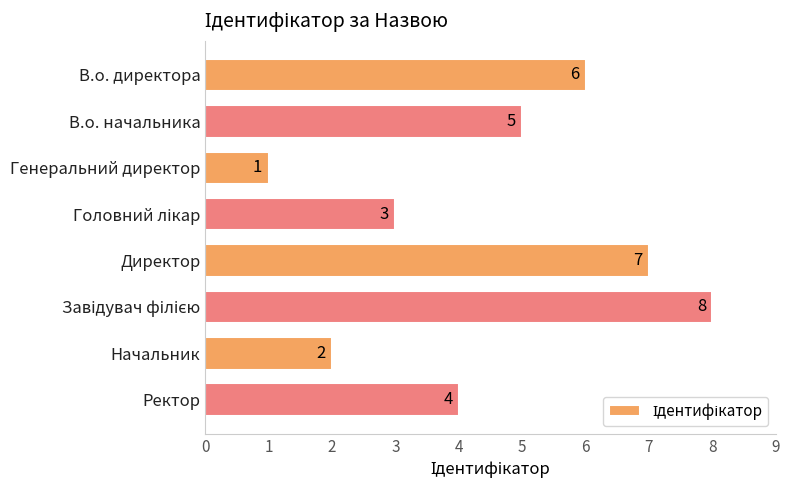

Reading bottom to top, list all the values displayed in this chart.

4	2	8	7	3	1	5	6